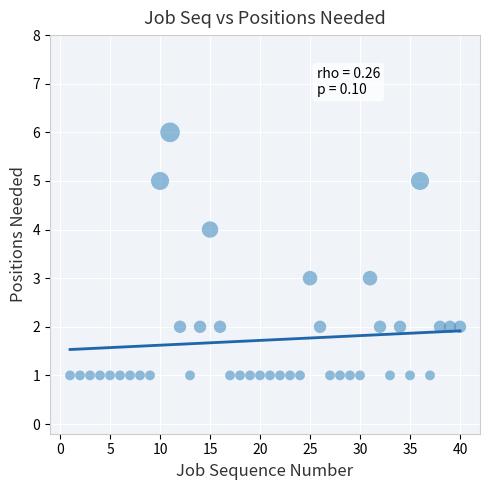

What is the range of Y values (max minus min)?

5